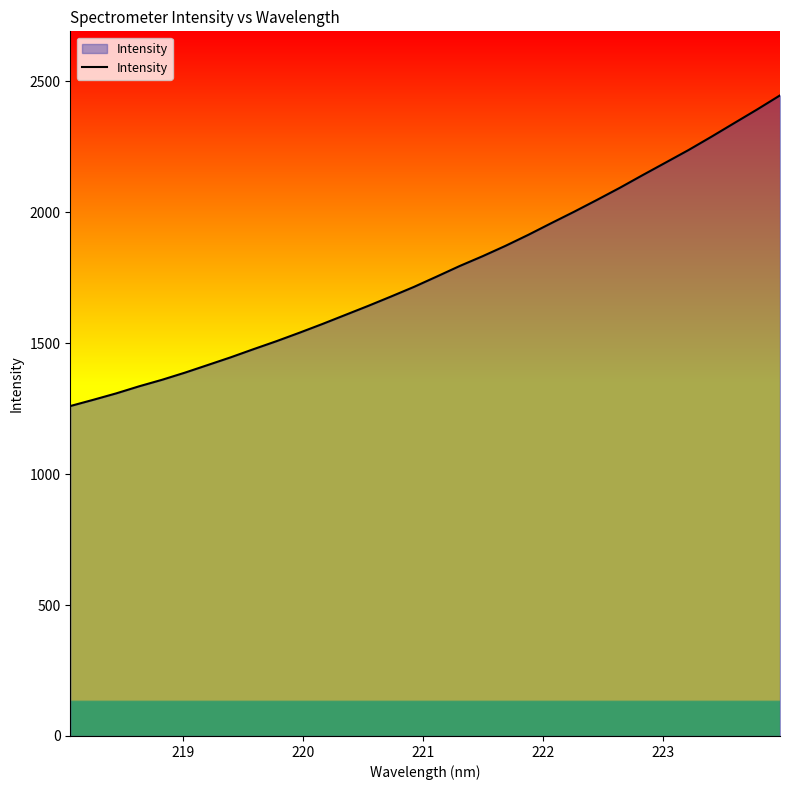

What is the greatest value displayed?

2445.6